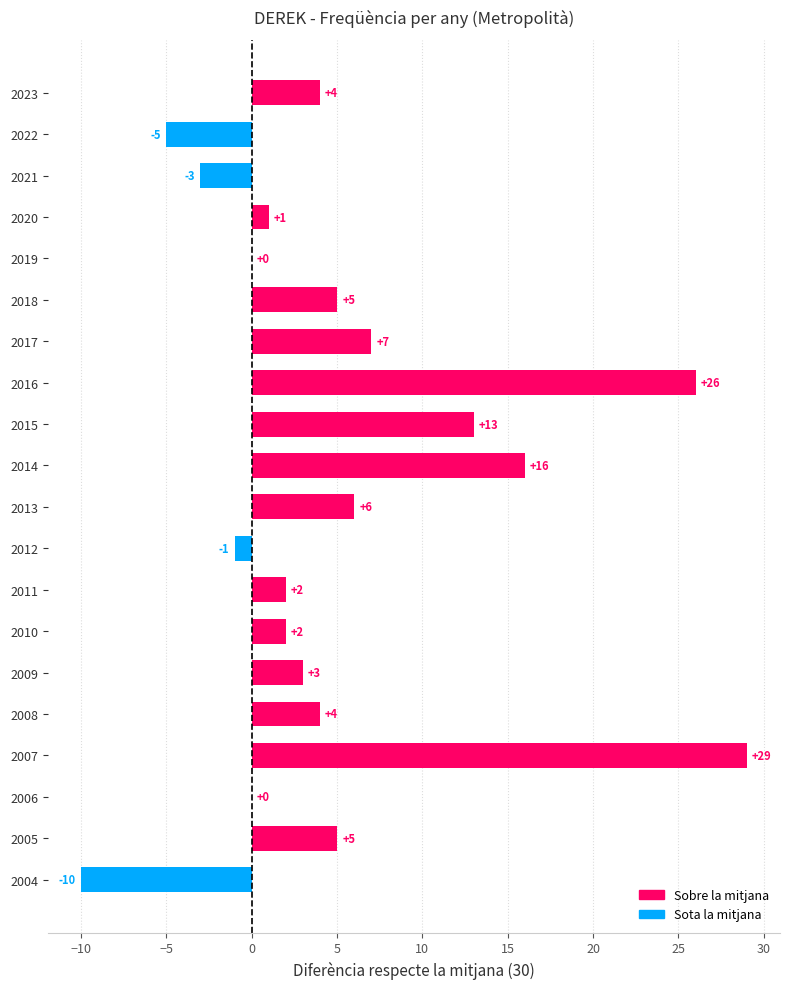

How many series are shown in this chart?

1